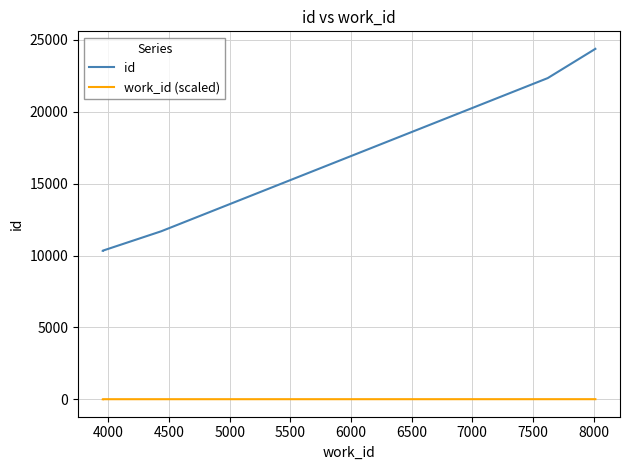

What is the approximate value of work_id (scaled) at 4000?

1.0